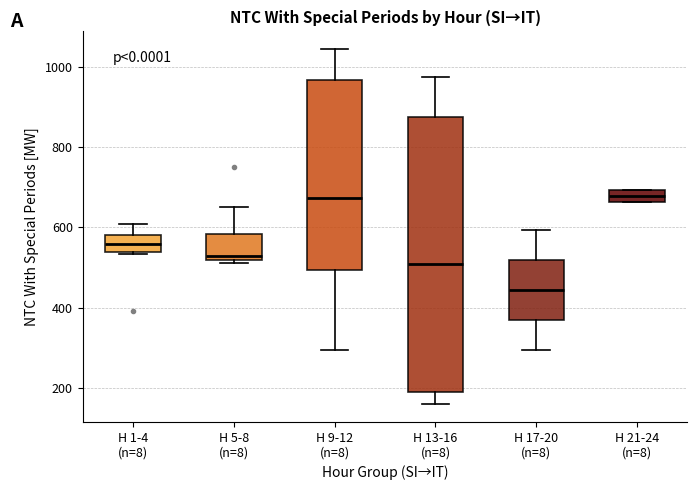

Where does the median line of the box for H 1-4 (n=8) sit on the y-axis? The values are not printed on the chart, so give them approximately, as read against the axis.

560